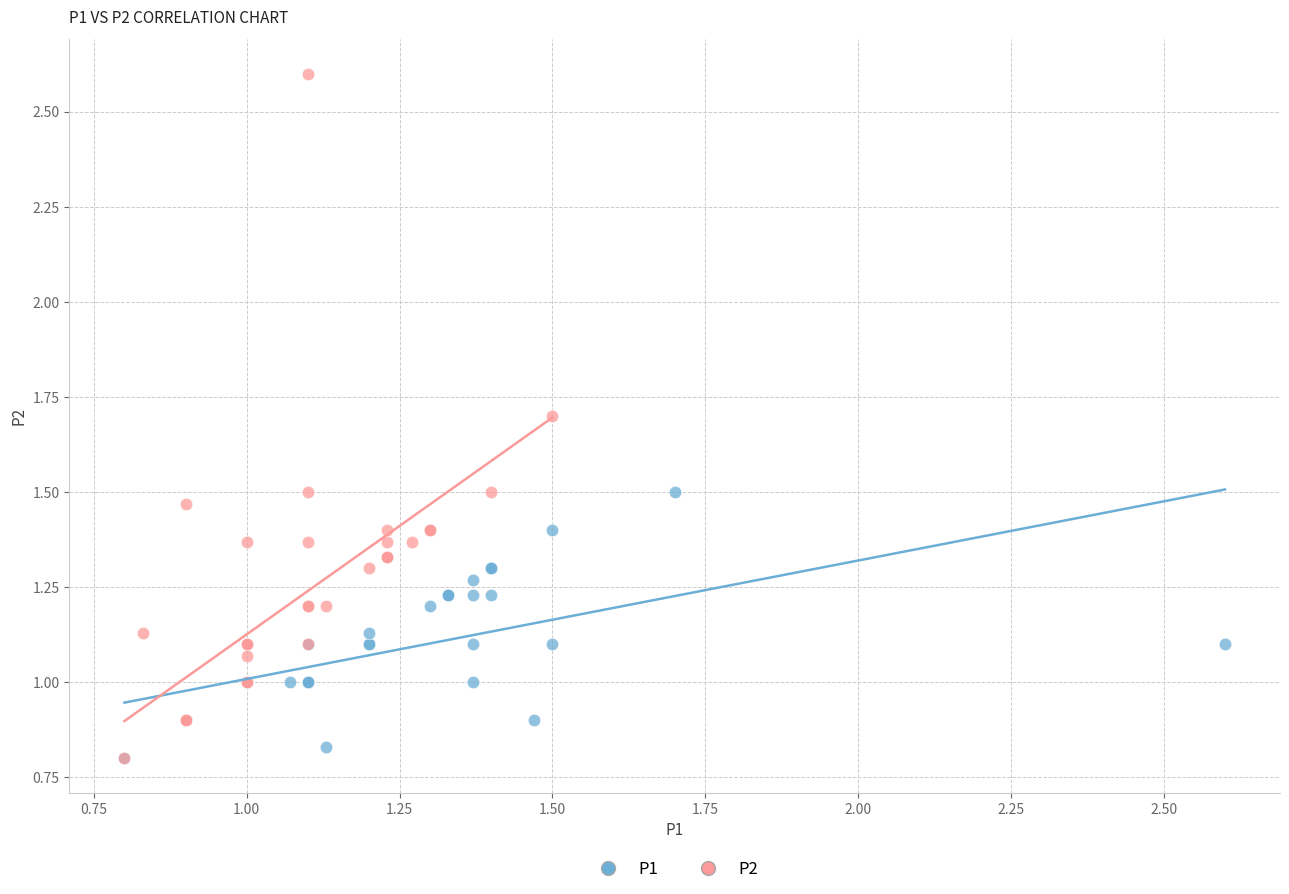

Which series has the widest spread of Y values?

P2